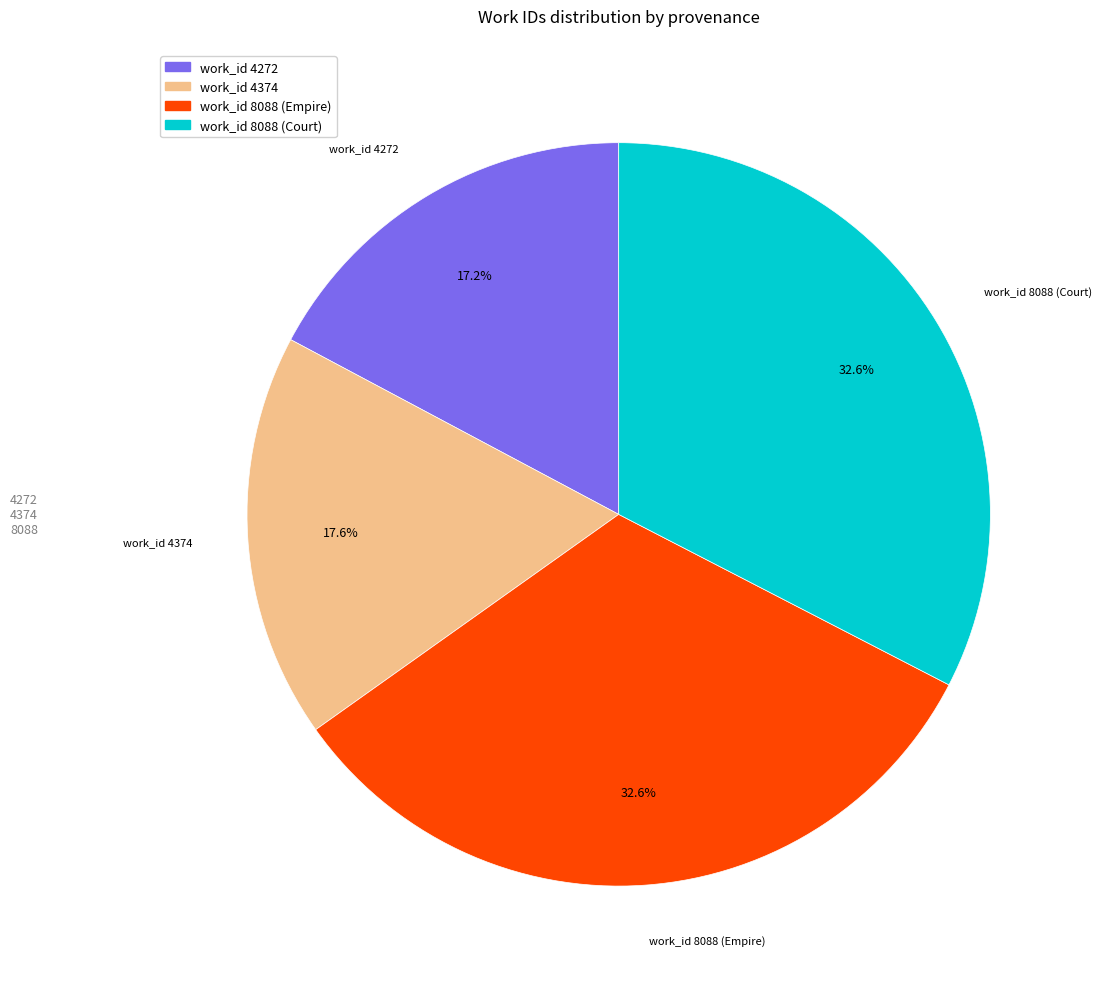

Which has a higher value, work_id 8088 (Empire) or work_id 4272?

work_id 8088 (Empire)